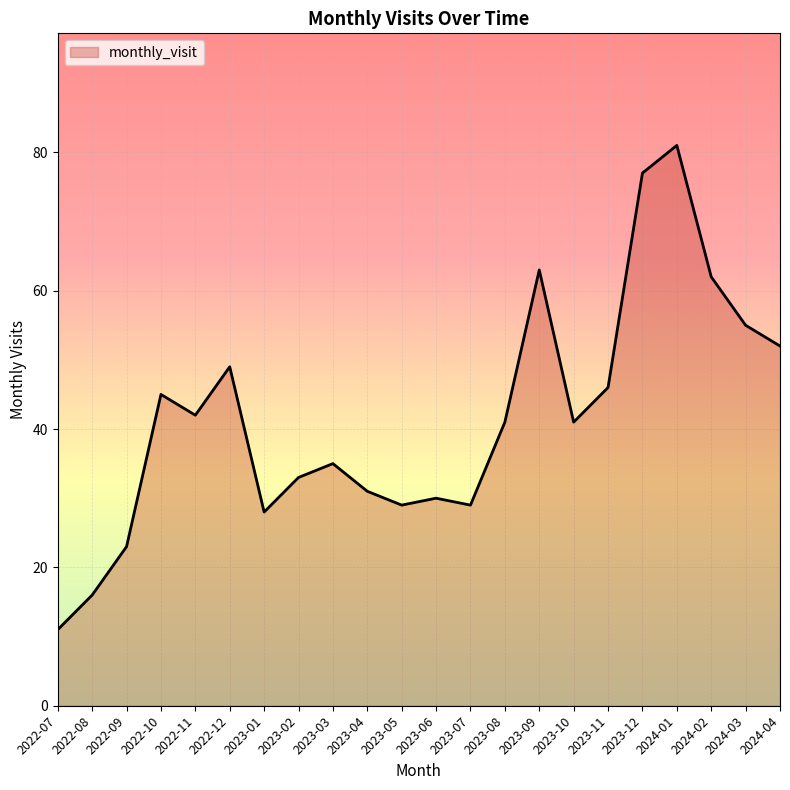

Where is the data nearest to the value 46?

2023-11